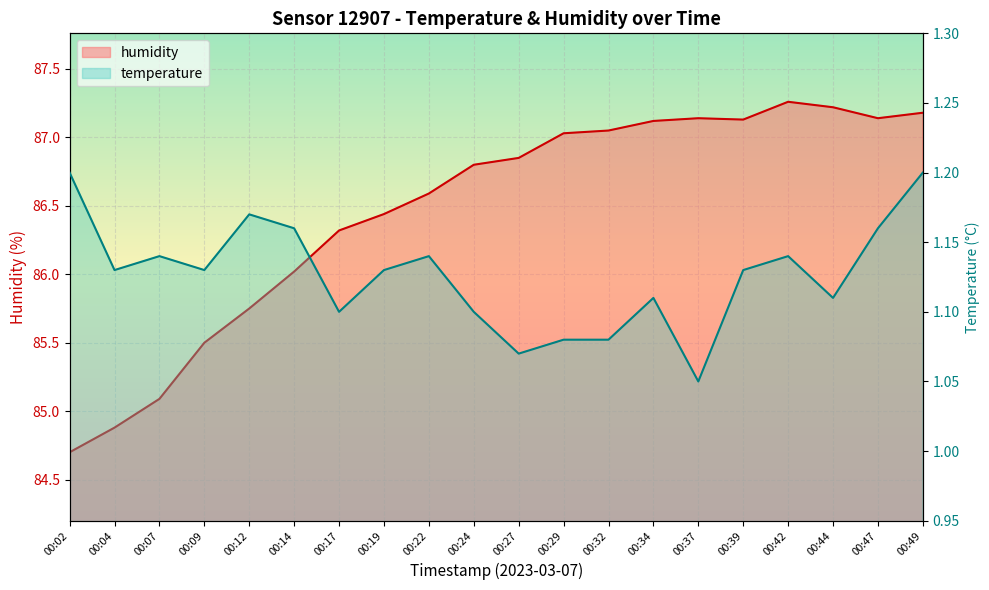

Which category has the highest value in the humidity series?

00:42